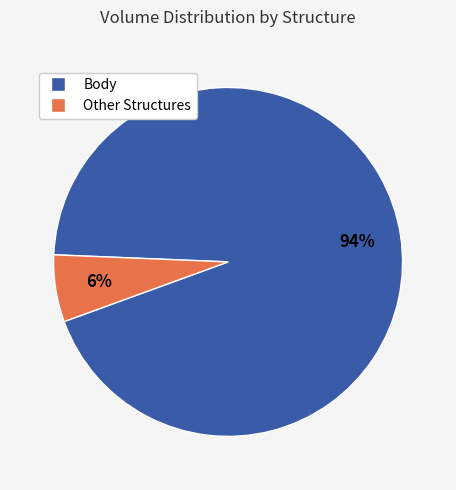

How many segments does this pie chart have?

2